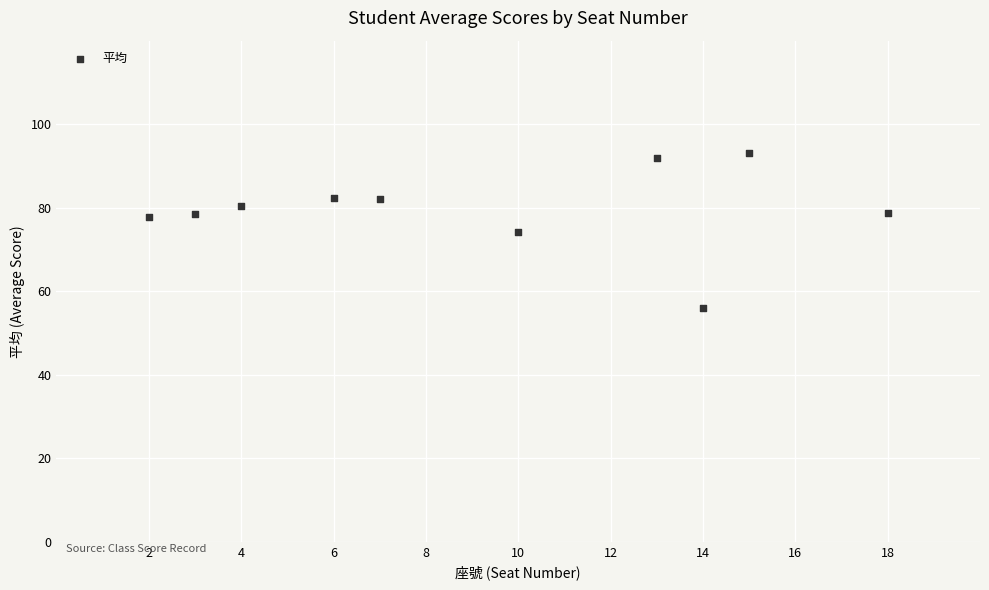

What is the range of Y values (max minus min)?

37.0